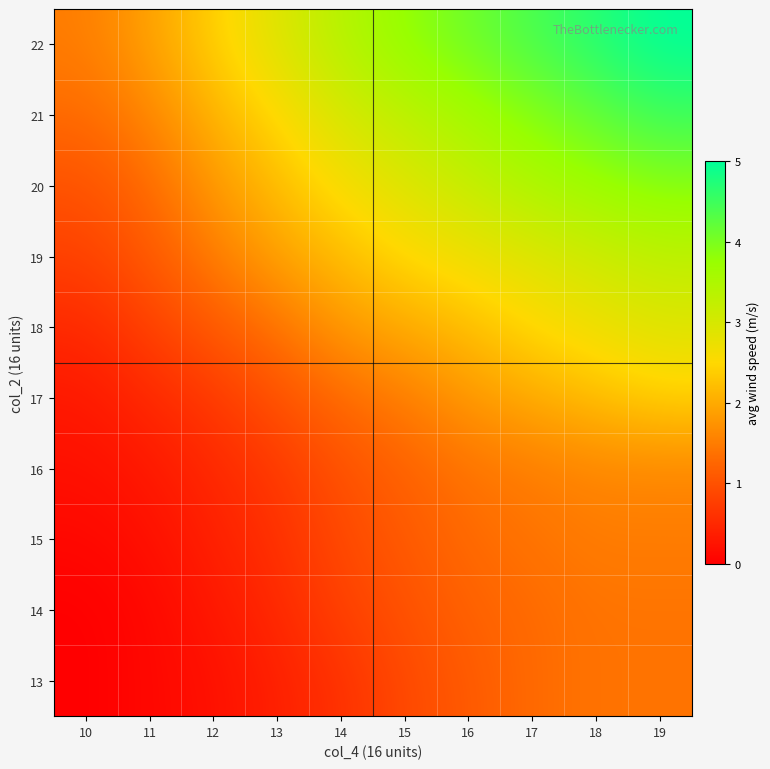

Reading left to right, what are all the values shown in this chart?

13: 10=0.0	11=0.1	12=0.2	13=0.4	14=0.6	15=0.9	16=1.1	17=1.3	18=1.4	19=1.4
14: 10=0.0	11=0.1	12=0.3	13=0.5	14=0.8	15=1.0	16=1.2	17=1.3	18=1.4	19=1.4
15: 10=0.1	11=0.2	12=0.4	13=0.6	14=0.9	15=1.1	16=1.3	17=1.4	18=1.5	19=1.5
16: 10=0.2	11=0.3	12=0.5	13=0.7	14=1.0	15=1.2	16=1.4	17=1.5	18=1.6	19=1.6
17: 10=0.3	11=0.5	12=0.7	13=1.0	14=1.3	15=1.5	16=1.8	17=2.0	18=2.2	19=2.4
18: 10=0.5	11=0.8	12=1.1	13=1.4	14=1.8	15=2.0	16=2.2	17=2.5	18=2.7	19=2.9
19: 10=0.8	11=1.1	12=1.5	13=1.9	14=2.2	15=2.5	16=2.7	17=2.9	18=3.1	19=3.3
20: 10=1.0	11=1.3	12=1.8	13=2.2	14=2.6	15=2.9	16=3.2	17=3.5	18=3.7	19=3.9
21: 10=1.3	11=1.6	12=2.1	13=2.5	14=3.0	15=3.3	16=3.6	17=3.9	18=4.2	19=4.5
22: 10=1.5	11=1.9	12=2.4	13=2.9	14=3.4	15=3.8	16=4.1	17=4.4	18=4.7	19=5.0